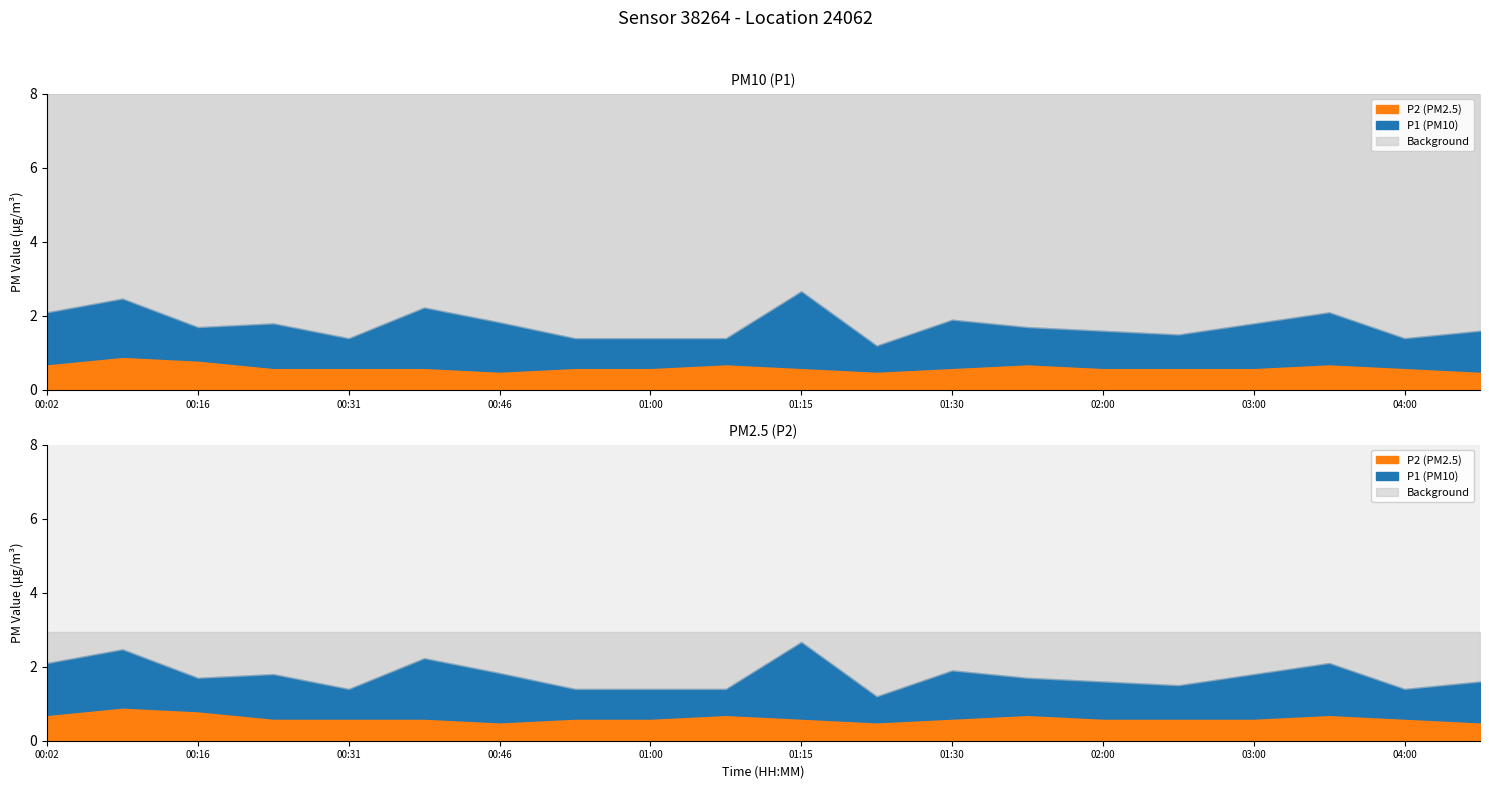

What is the difference between the maximum and minimum values in the P1 series?

1.5